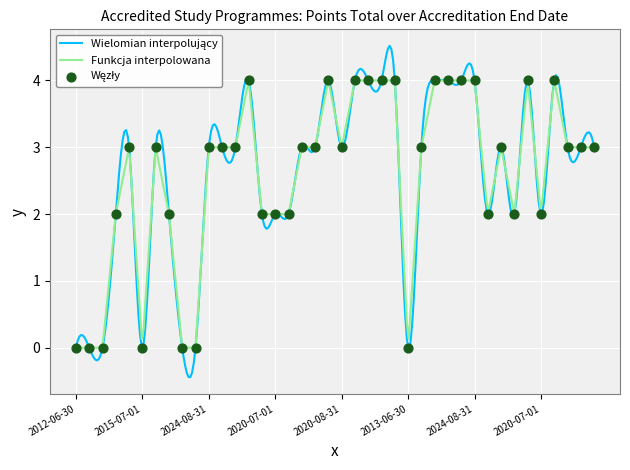

What is the maximum value for Funkcja interpolowana?

4.0